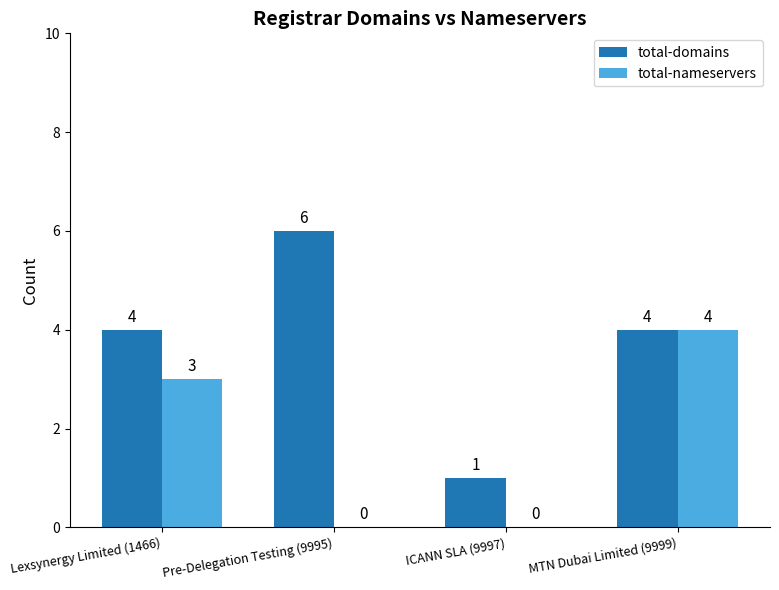

The value of total-domains at Pre-Delegation Testing (9995) is 6. True or false?

True